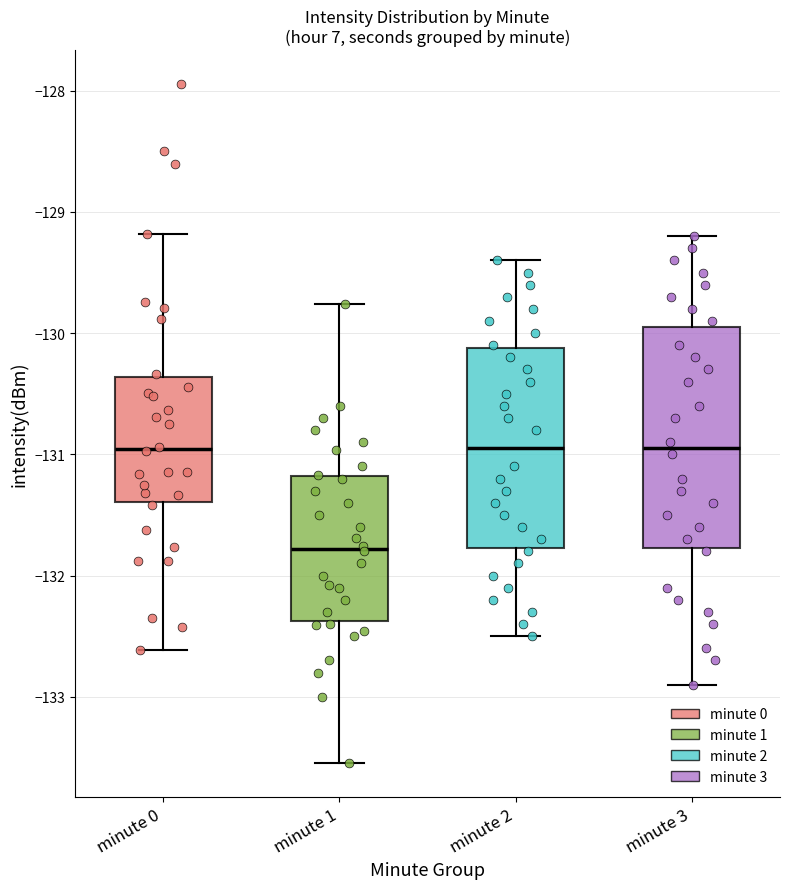

Reading left to right, transcribe this box plot: for each box, give where its median line is, the range the box spans, and where its two whiskers end, as read against the y-axis. The values are not printed on the chart, so give them approximately, as read against the axis.

minute 0: median -131.0, box -131.4 to -130.4, whiskers -132.6 to -129.2
minute 1: median -131.8, box -132.4 to -131.2, whiskers -133.5 to -129.8
minute 2: median -130.9, box -131.8 to -130.1, whiskers -132.5 to -129.4
minute 3: median -130.9, box -131.8 to -129.9, whiskers -132.9 to -129.2